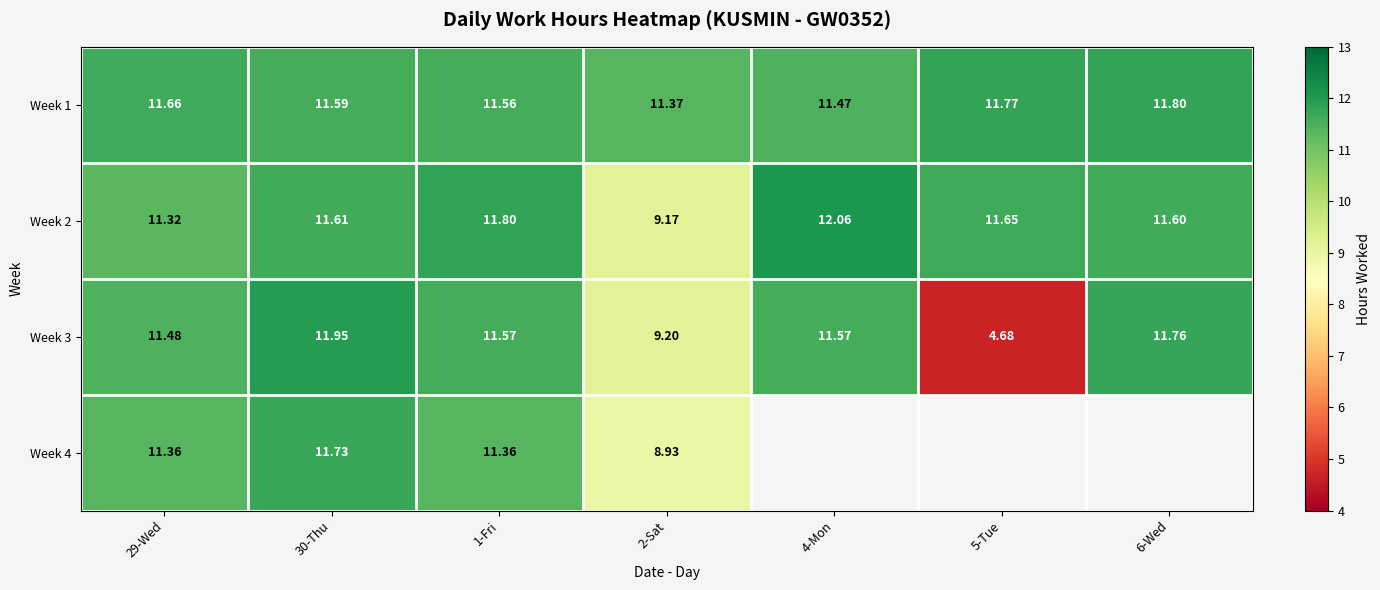

Is the value of Week 3 at 4-Mon greater than the value of Week 4 at 2-Sat?

Yes